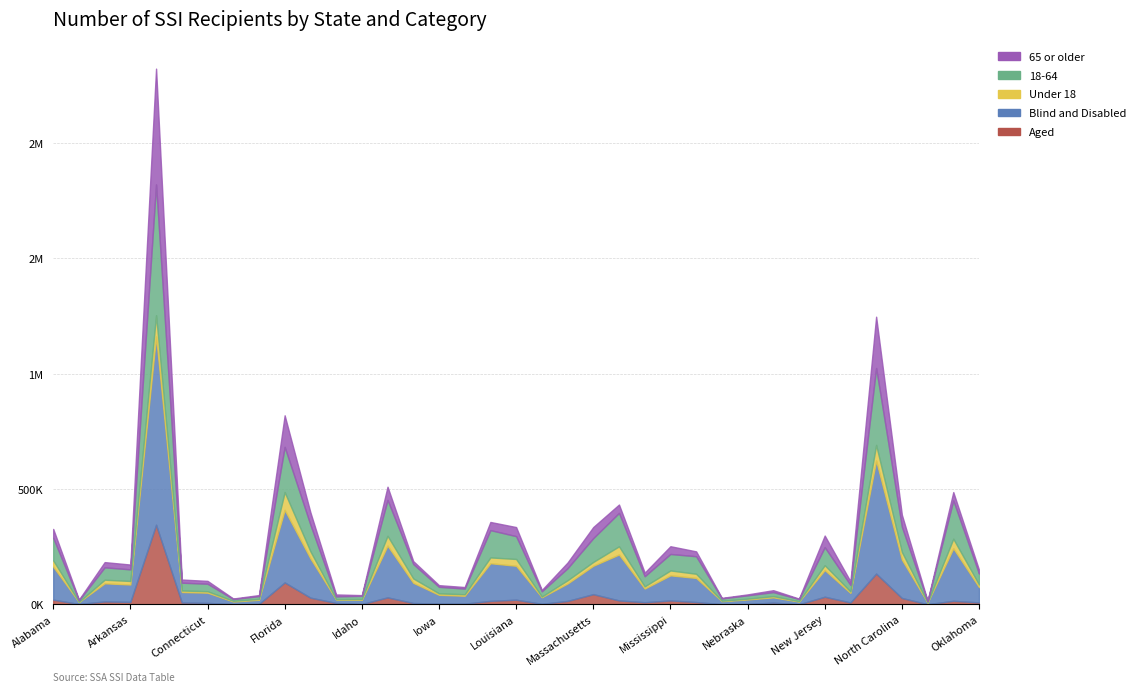

What is the difference between the highest and lowest values at Arizona?

65365